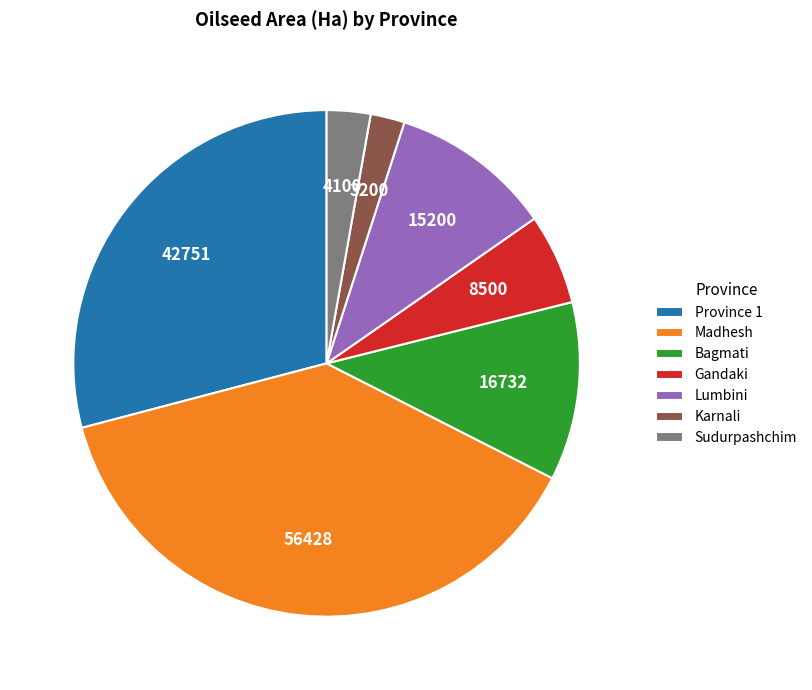

The Karnali slice represents 2% of the pie. True or false?

True